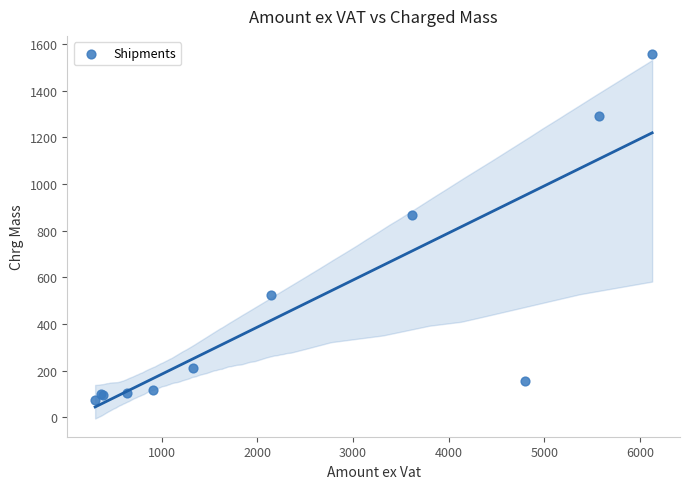

What Y value in the scatter plot is closest to 816?

868